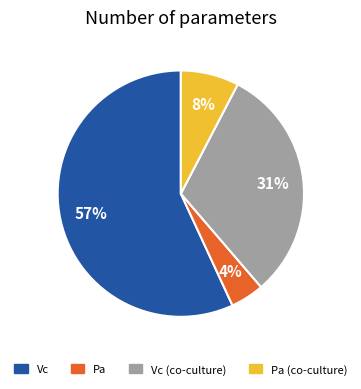

What is the smallest slice in the pie chart?

Pa